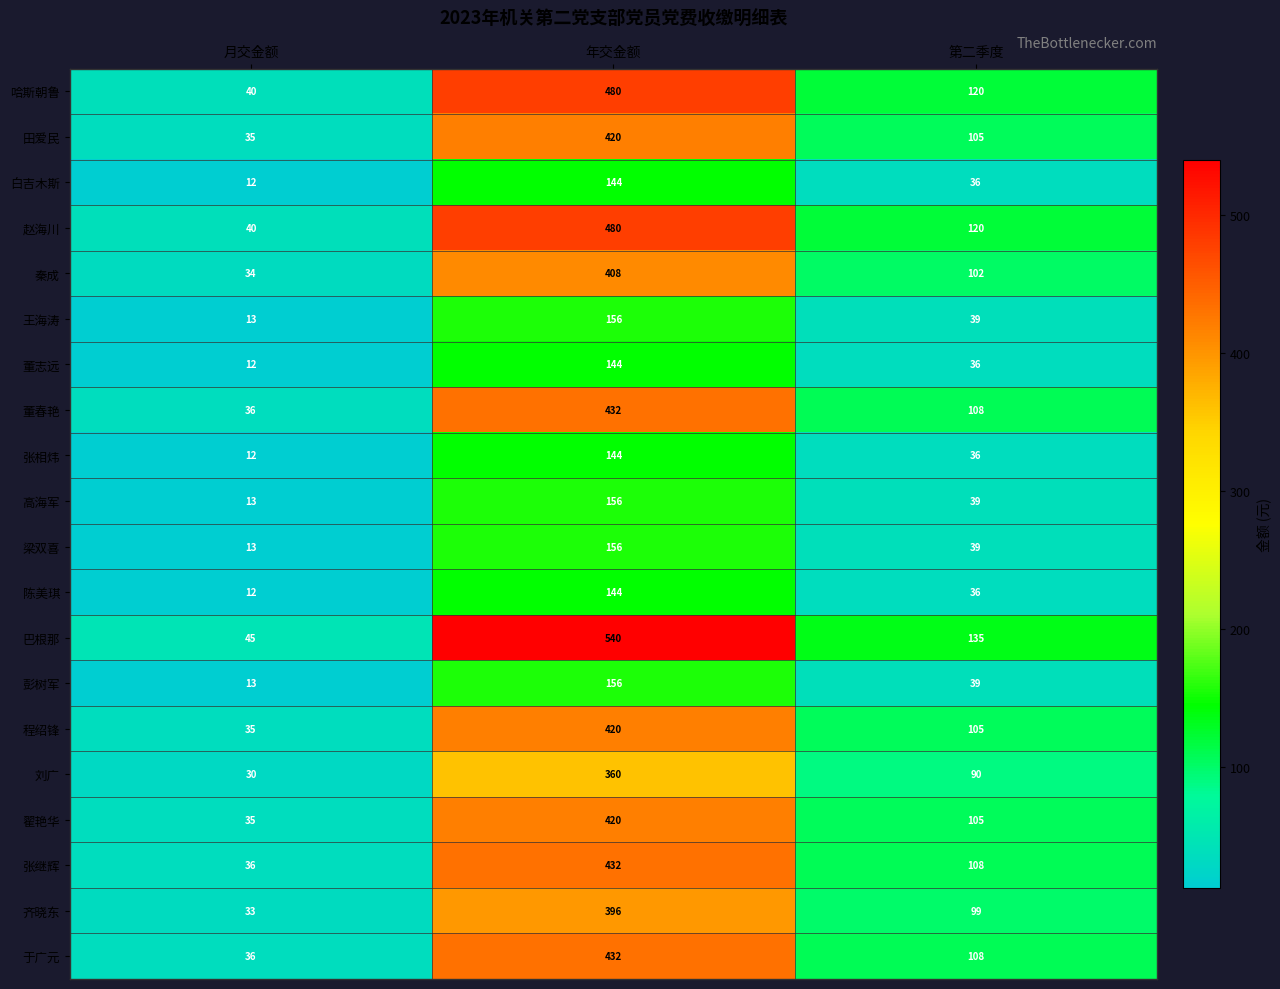

How many 秦成 values are between 34 and 408?

3